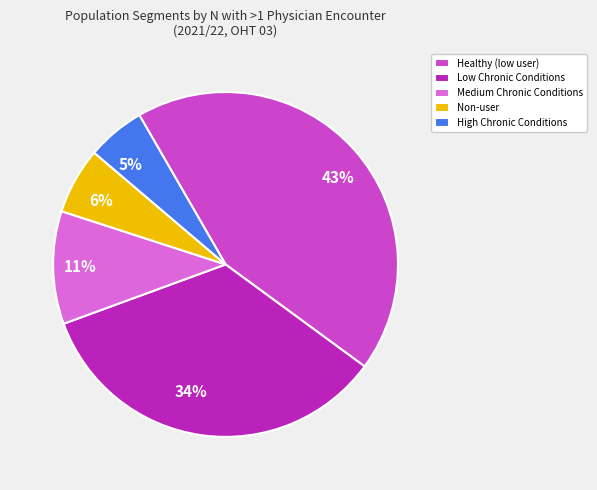

Is the sum of 34% and 6% greater than half?

No